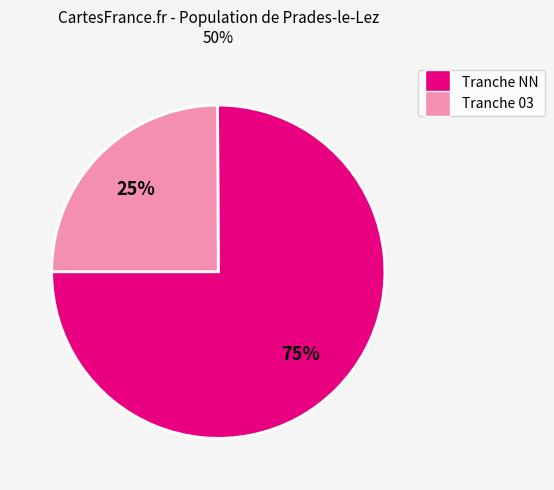

To the nearest percent, what is the average slice percentage?

50%